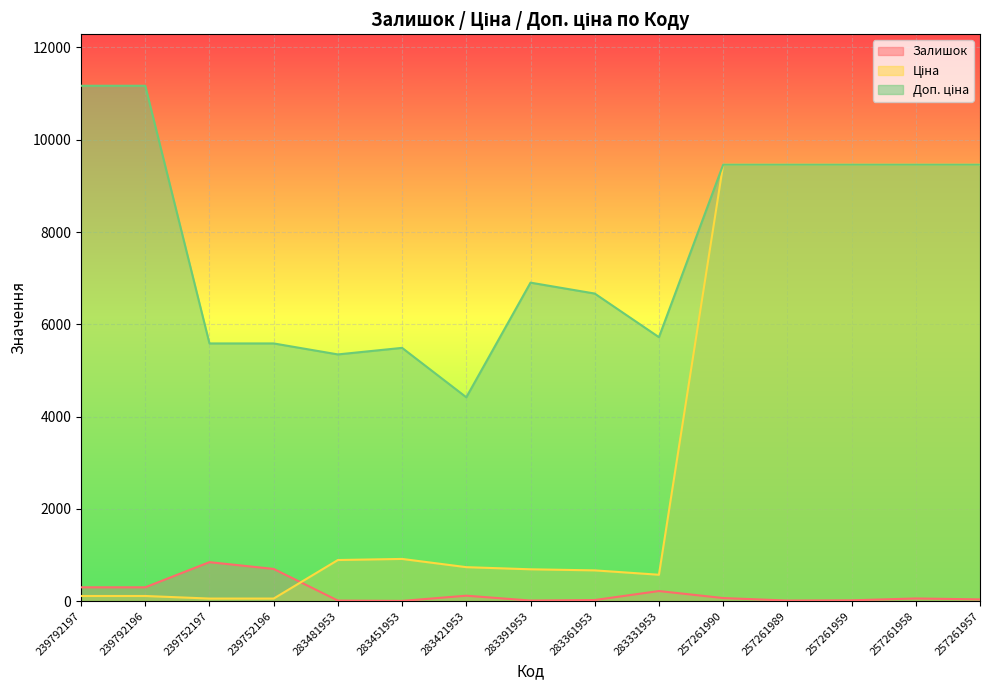

True or false: Залишок has a value of 13.0 at 257261989.

True